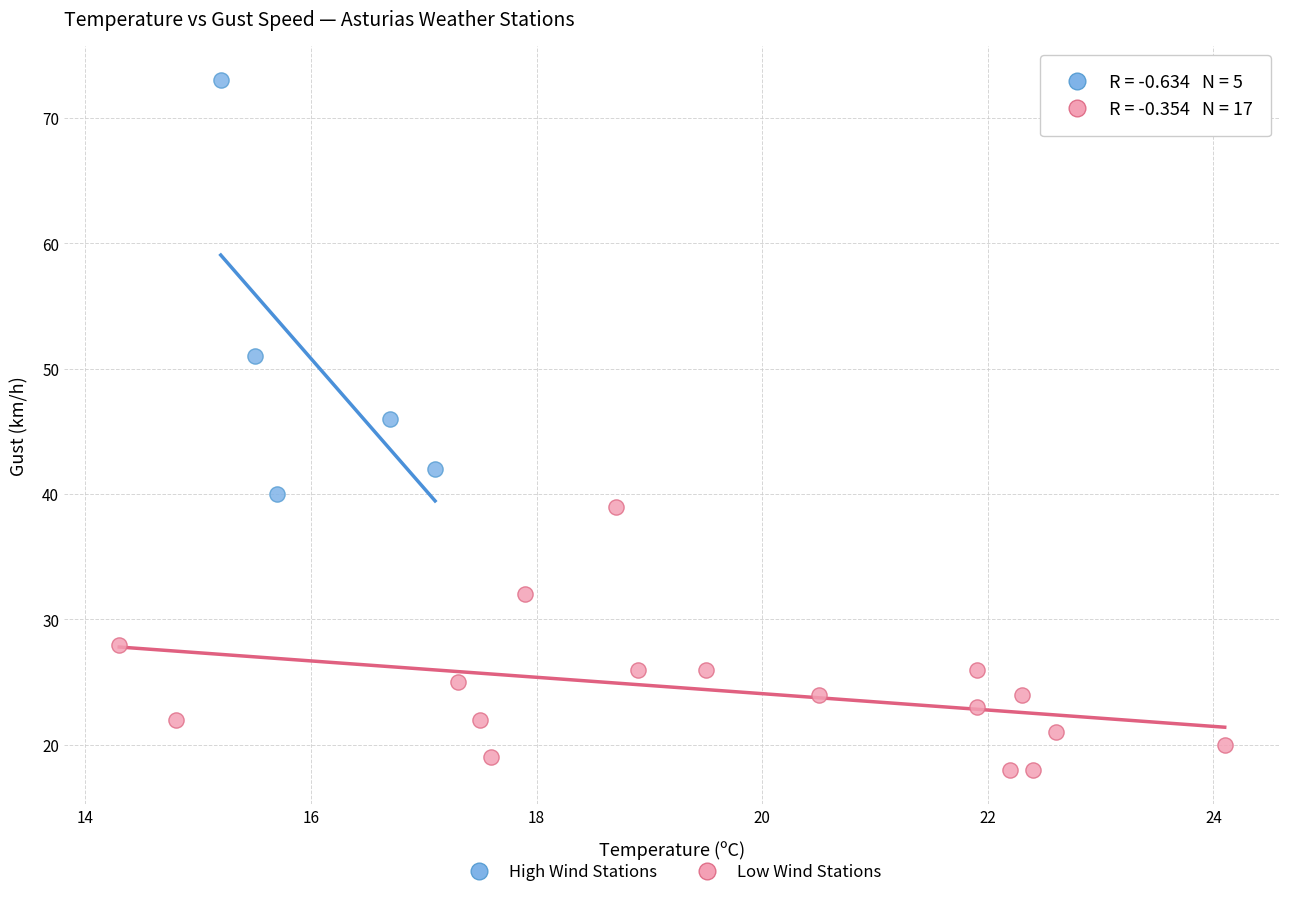

Which series reaches the minimum Y coordinate?

Low Wind Stations